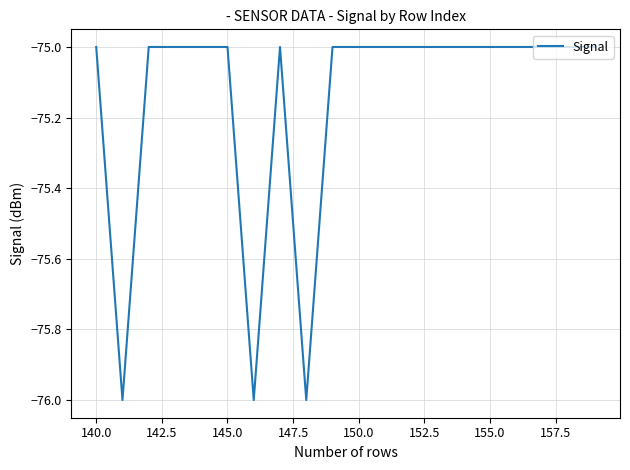

What is the greatest value displayed?

-75